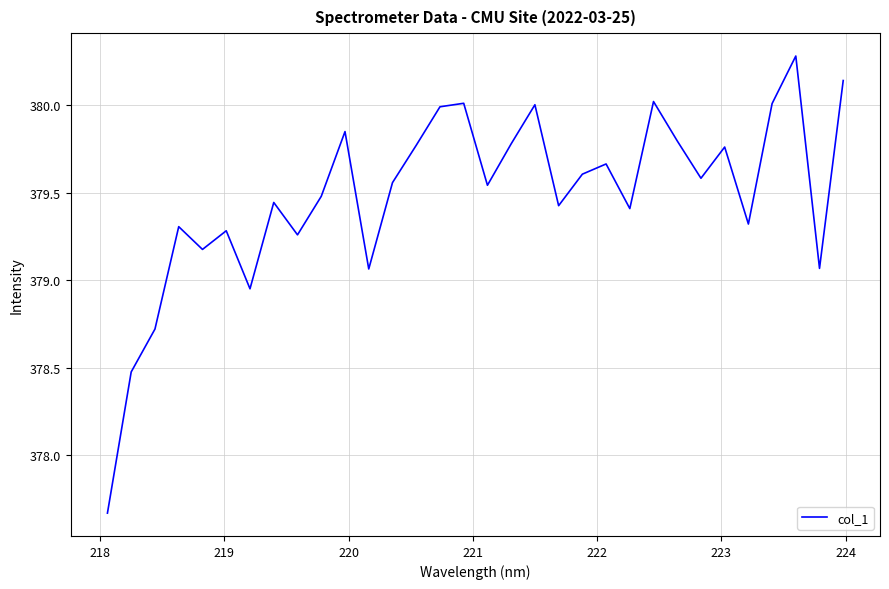

What is the greatest value displayed?

380.3